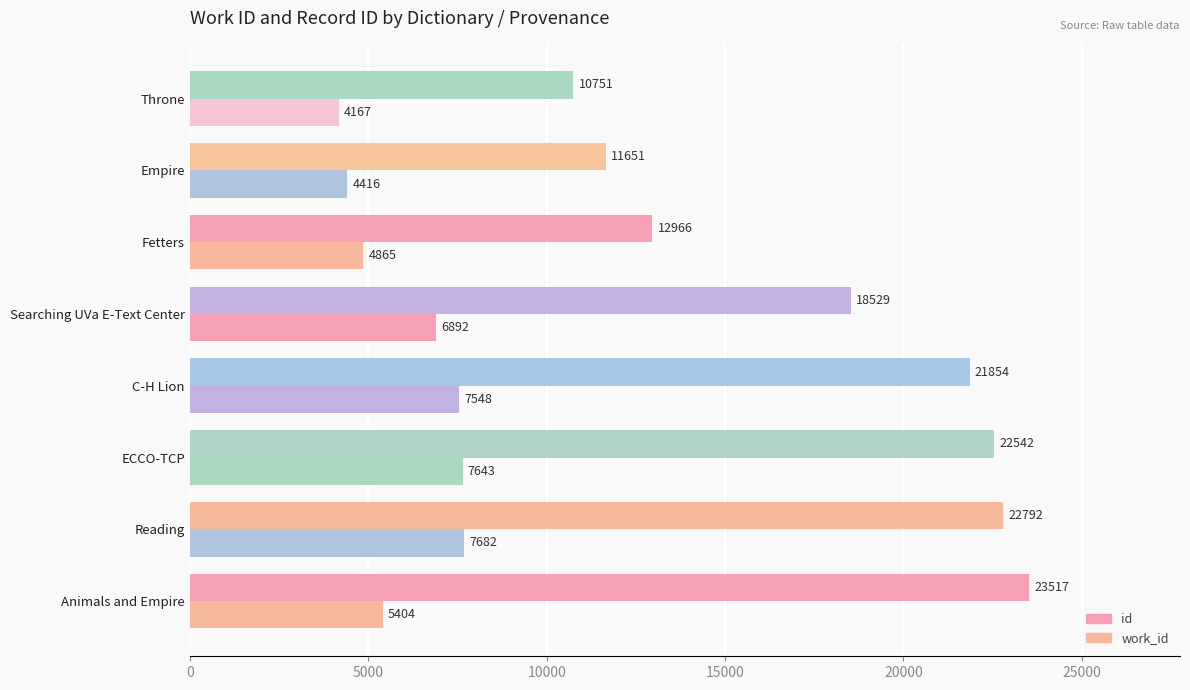

How many data points does each series have?

8